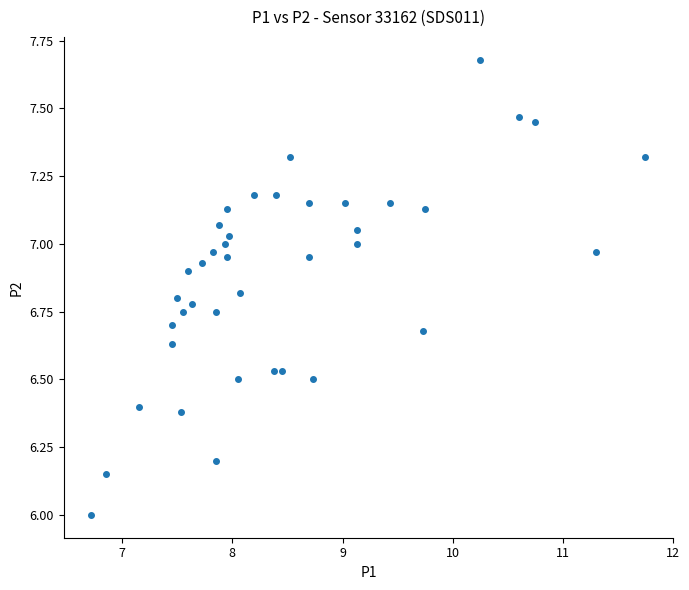

What is the range of Y values (max minus min)?

1.7